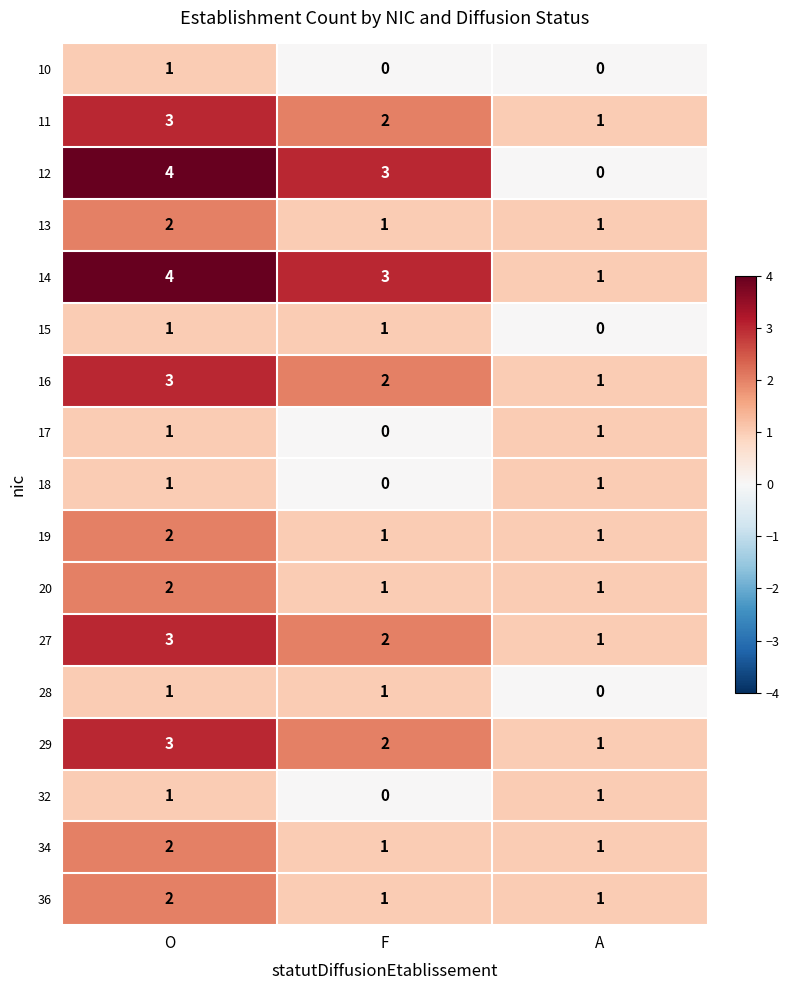

At which label does 10 reach its peak?

O